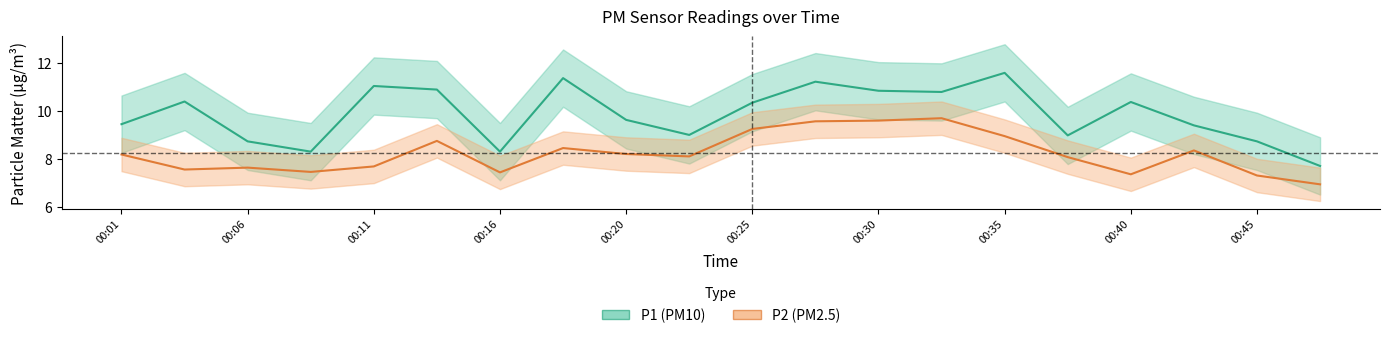

List the series in order of their peak value, lowest first.

P2, P1